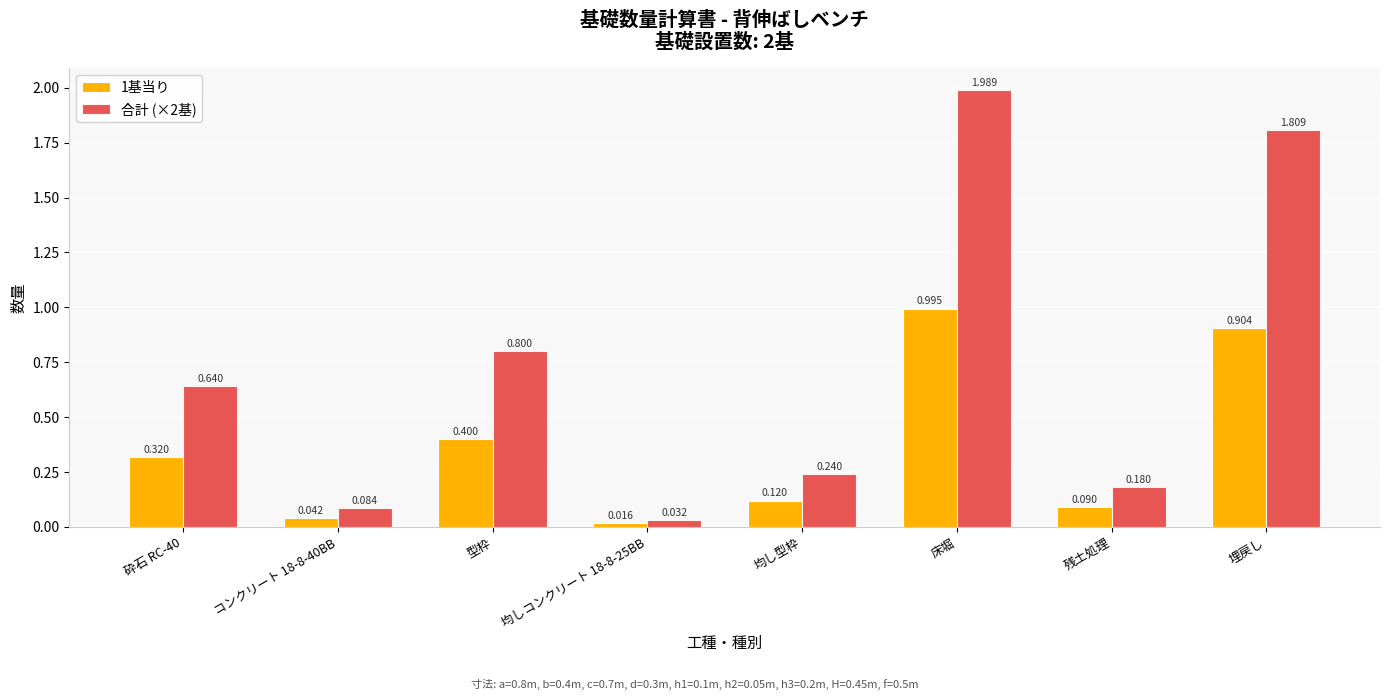

How many bars are there in each group?

2